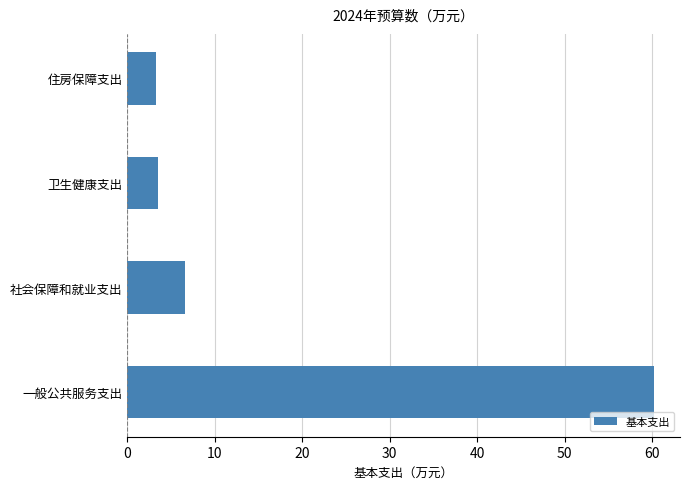

What is the approximate value at 卫生健康支出?

3.5